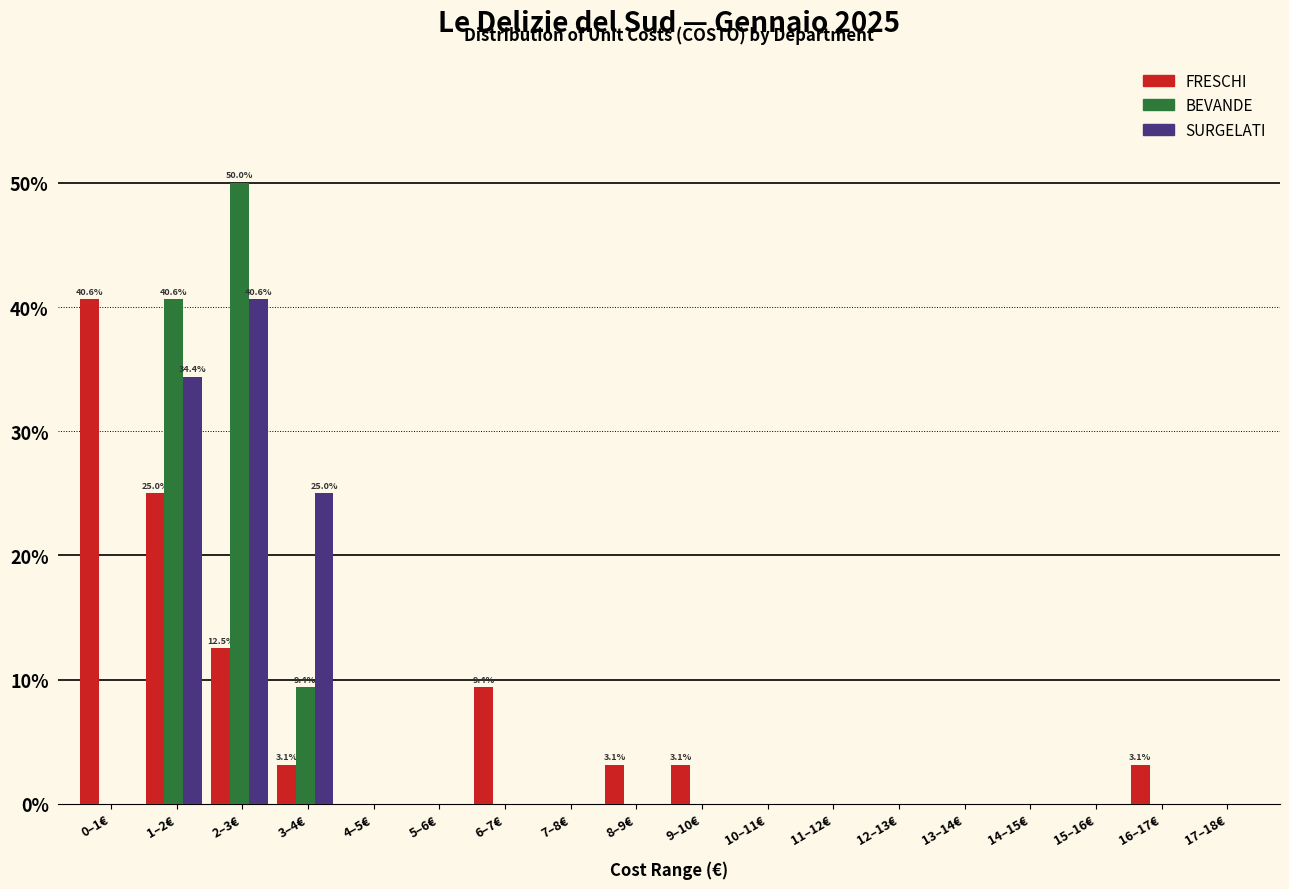

Is it true that FRESCHI equals 0.0 at 4–5€?

True